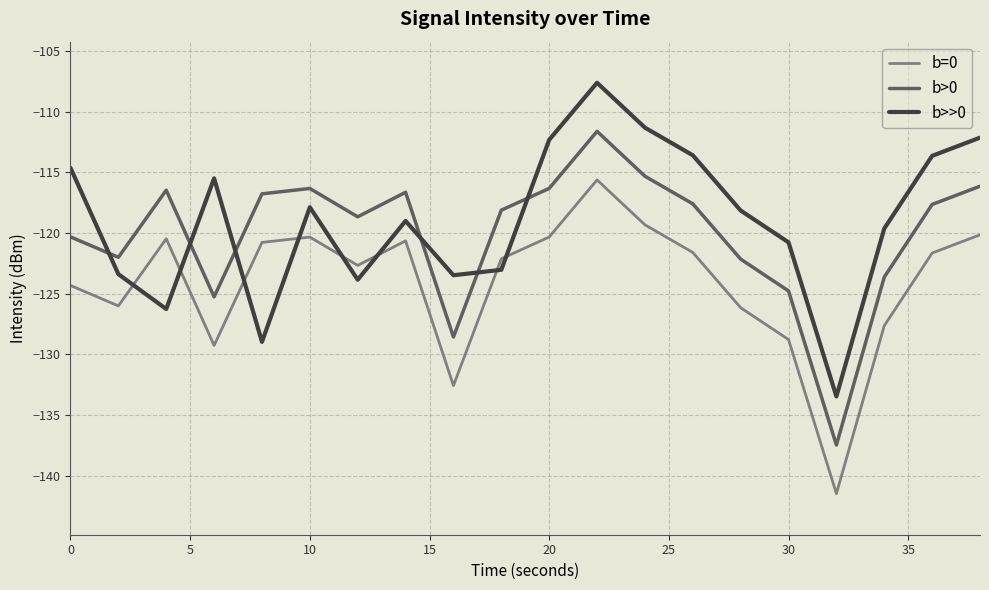

How many times do b>>0 and b=0 cross each other?

8